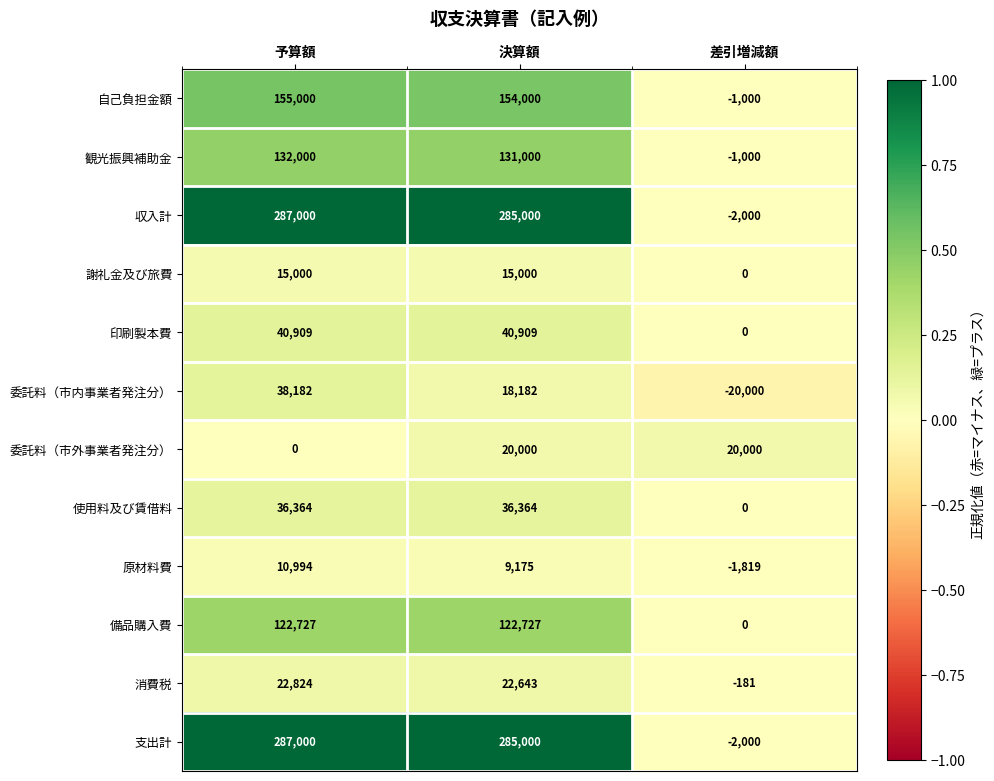

At which category is the sum across all series the highest?

予算額